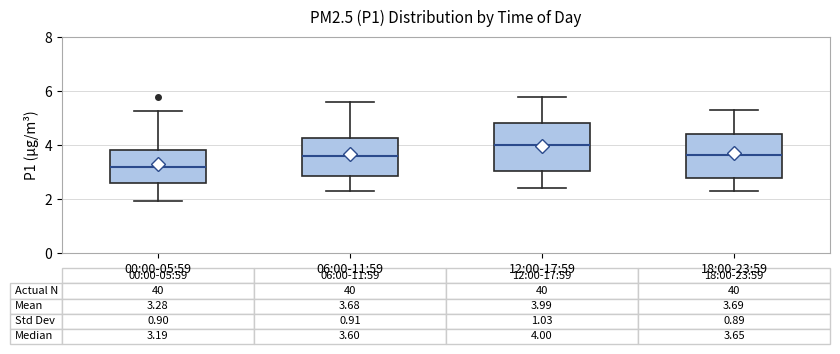

Which box has the lowest median line?

00:00-05:59